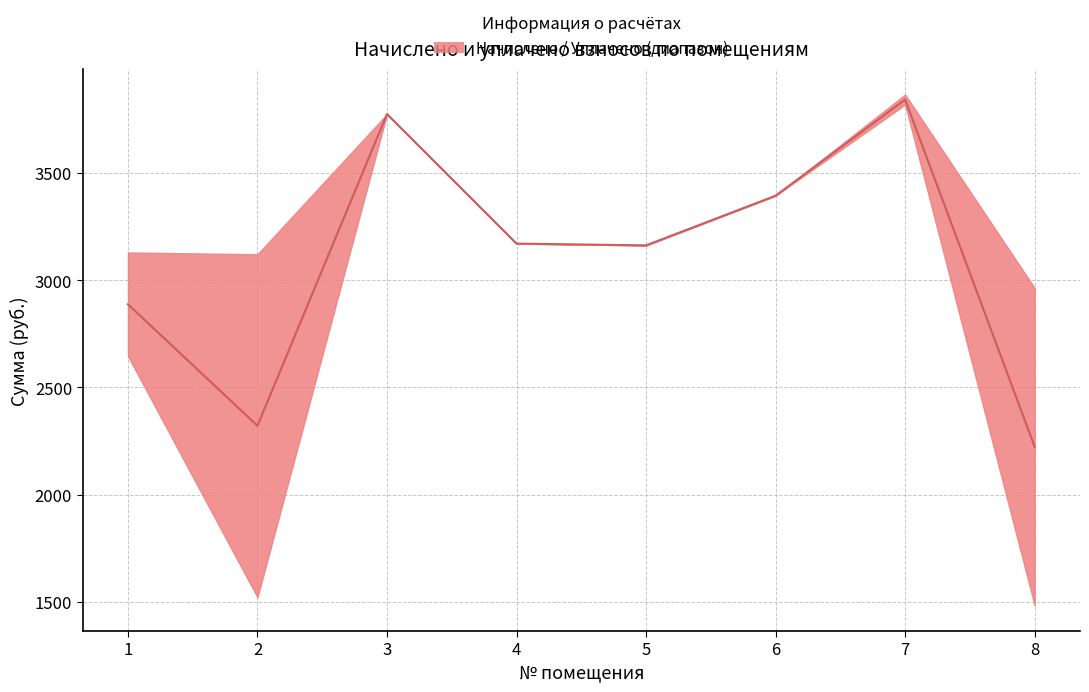

Count the number of data series in this chart.

1